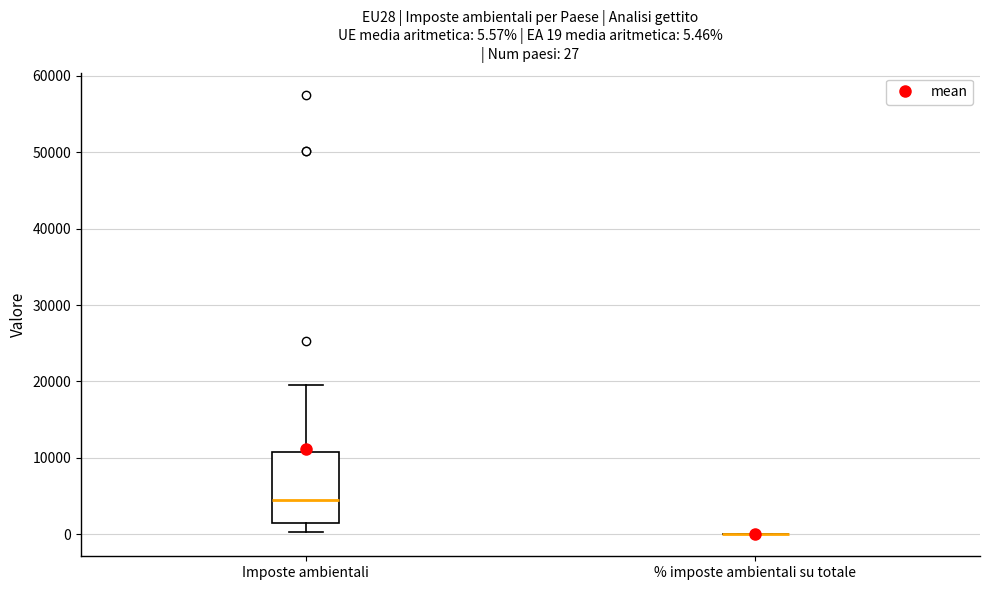

Comparing the boxes themselves (not the whiskers), which one is the tallest?

Imposte ambientali